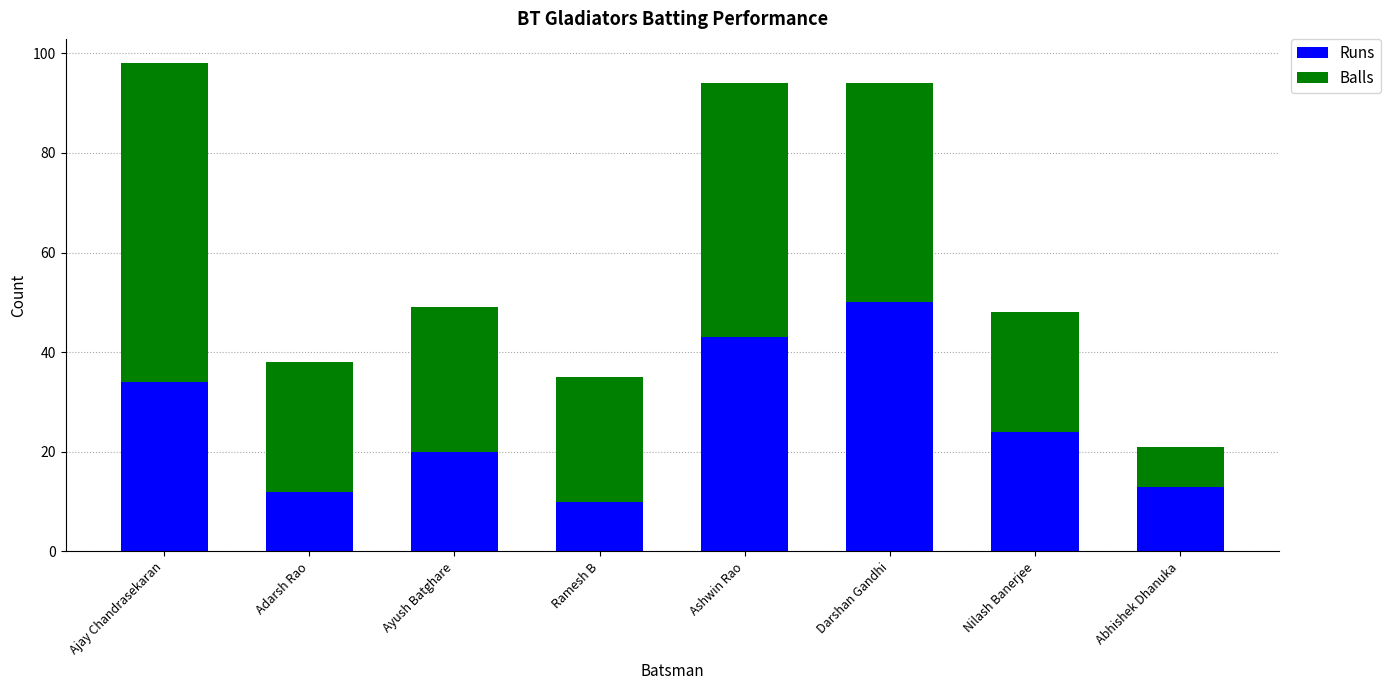

What is the total value across all series at Darshan Gandhi?

94